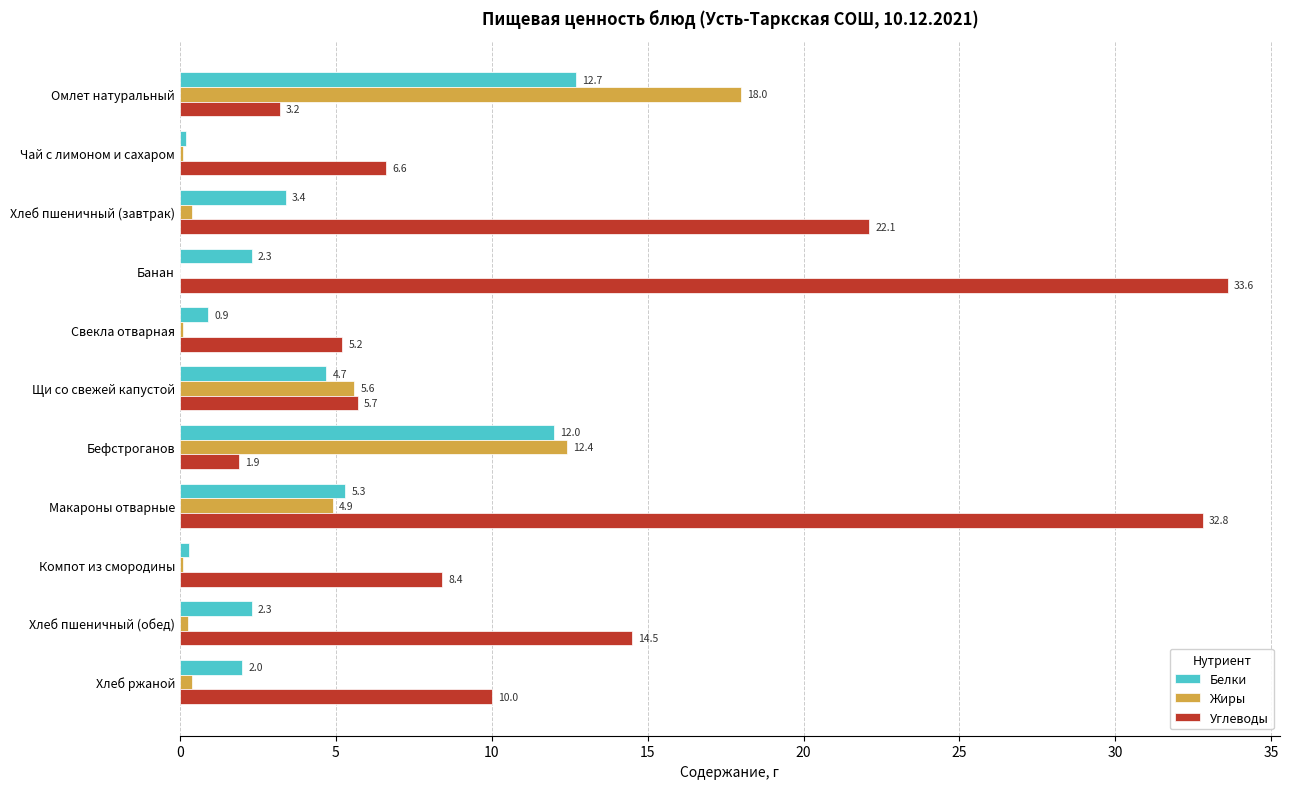

Count the number of categories in the chart.

11